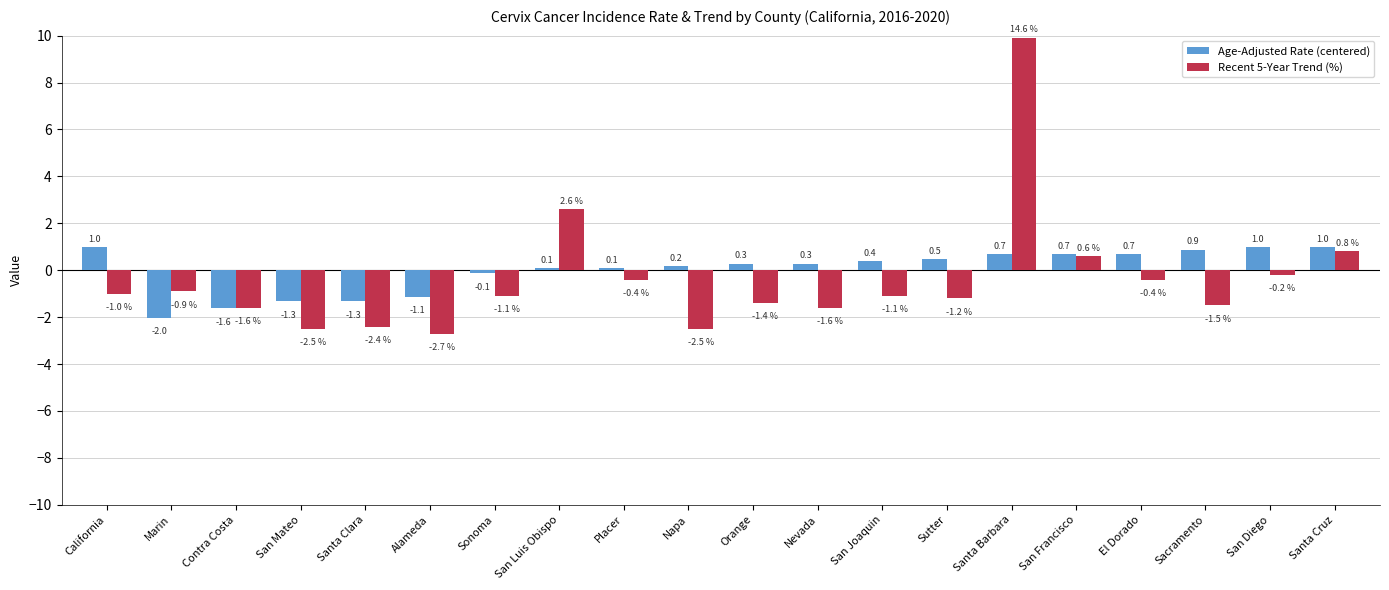

At which label does Age-Adjusted Rate (centered) reach its minimum?

Marin